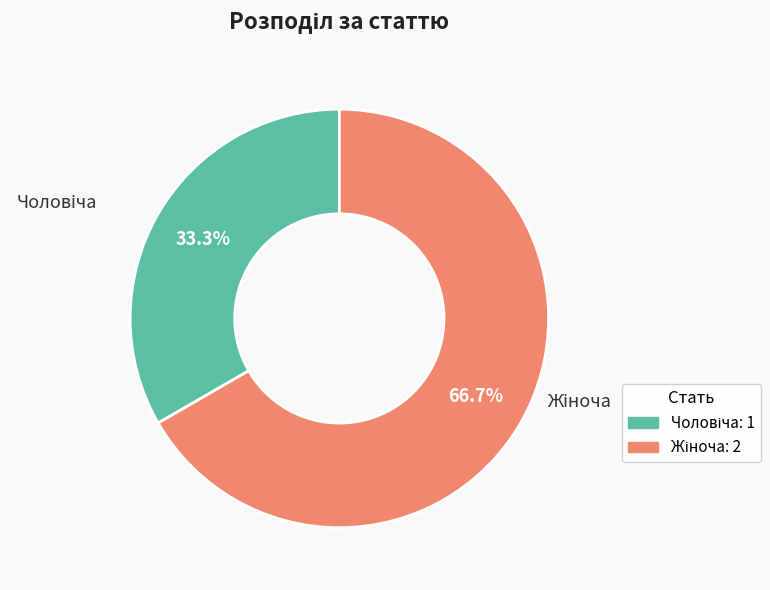

Is there a majority slice in this chart?

Yes